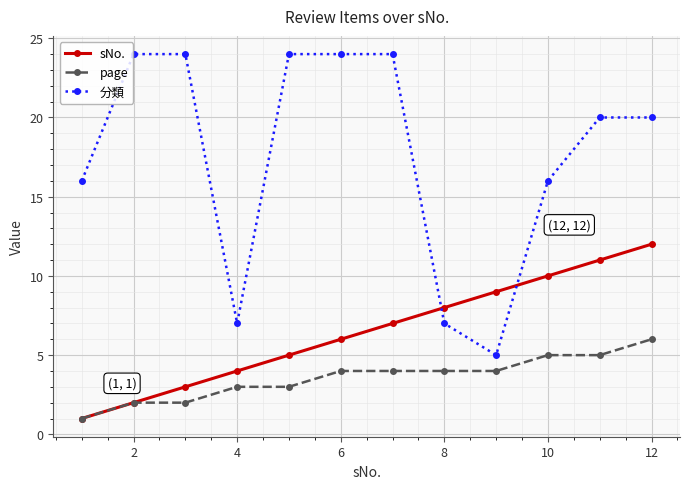

True or false: sNo. has more than 2 points higher than both neighbors.

False